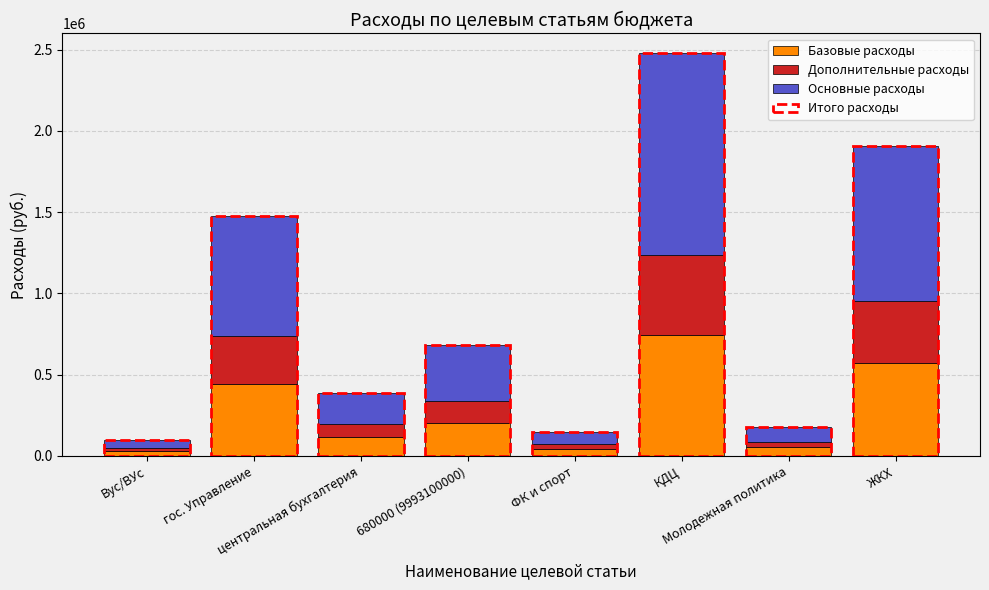

At which category is the sum across all series the highest?

КДЦ